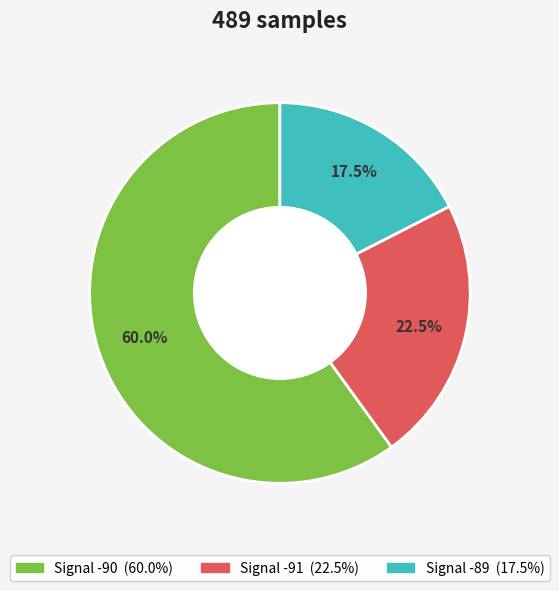

To the nearest percent, what is the average slice percentage?

33%